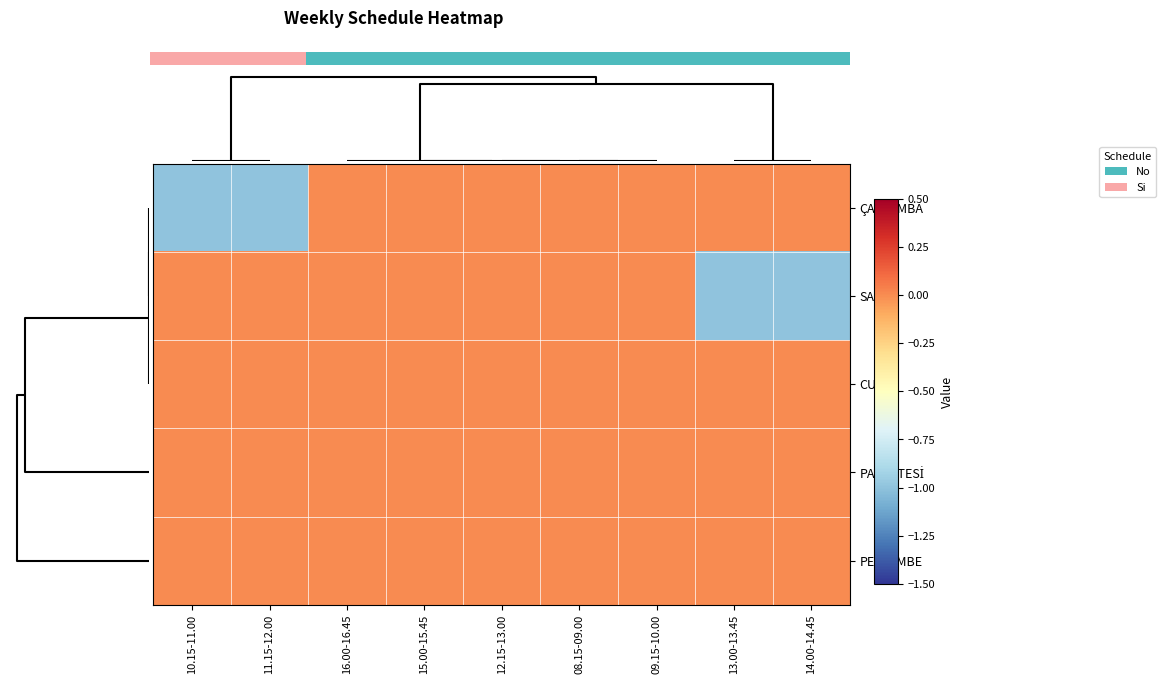

Is the value of CUMA at 16.00-16.45 greater than the value of ÇARŞAMBA at 08.15-09.00?

No